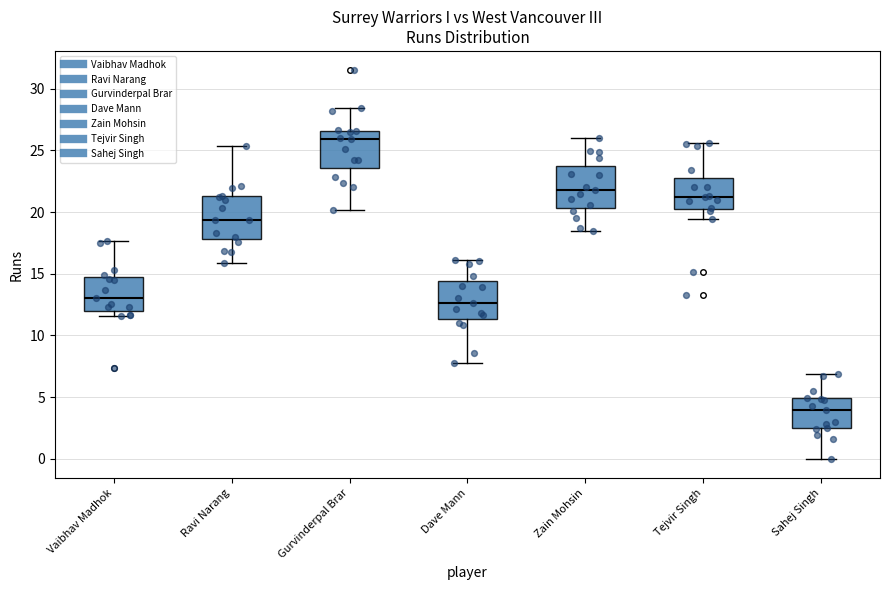

Which box's median line is the lowest?

Sahej Singh